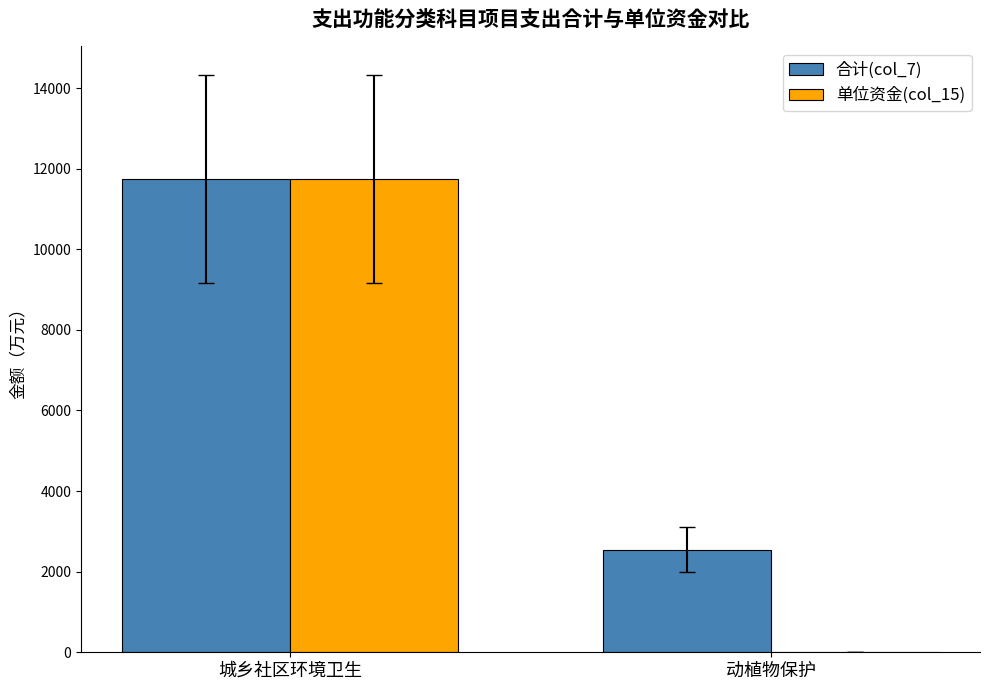

What are all the series names shown in the legend?

合计(col_7), 单位资金(col_15)